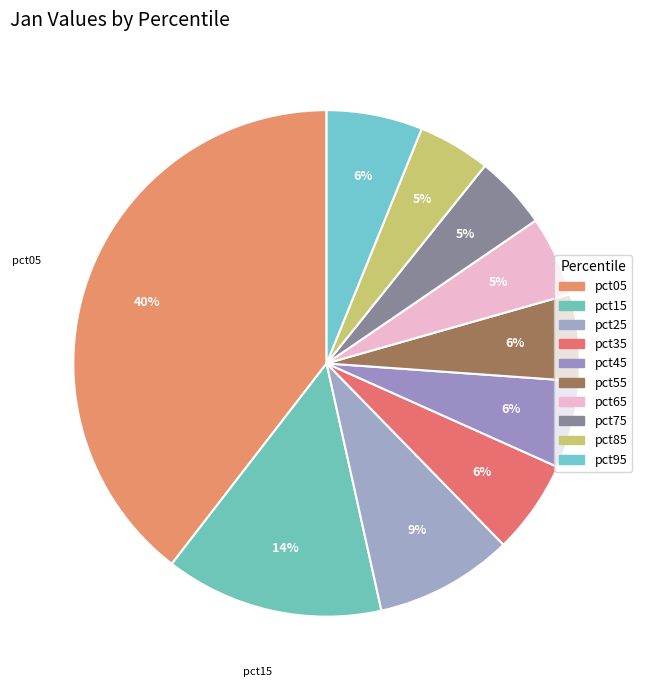

Rank the categories by value from highest to lowest.

pct05, pct15, pct25, pct95, pct35, pct45, pct55, pct65, pct75, pct85